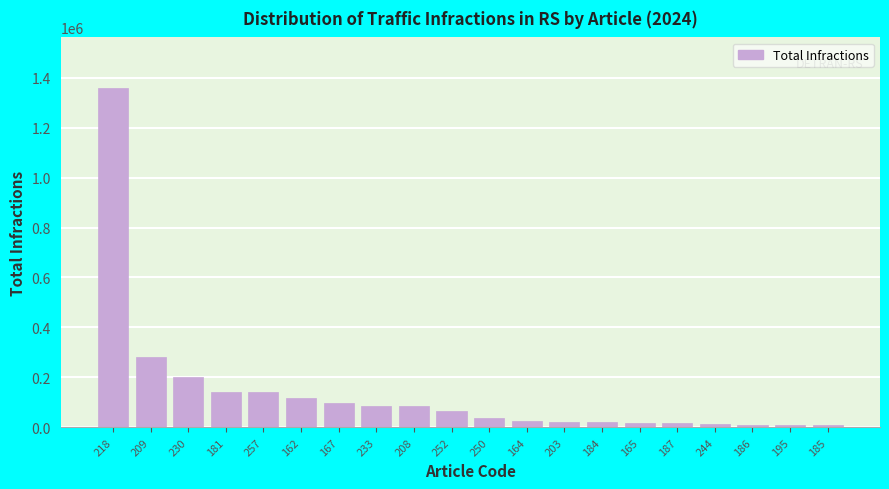

What is the change in value from 230 to 162?

-84780